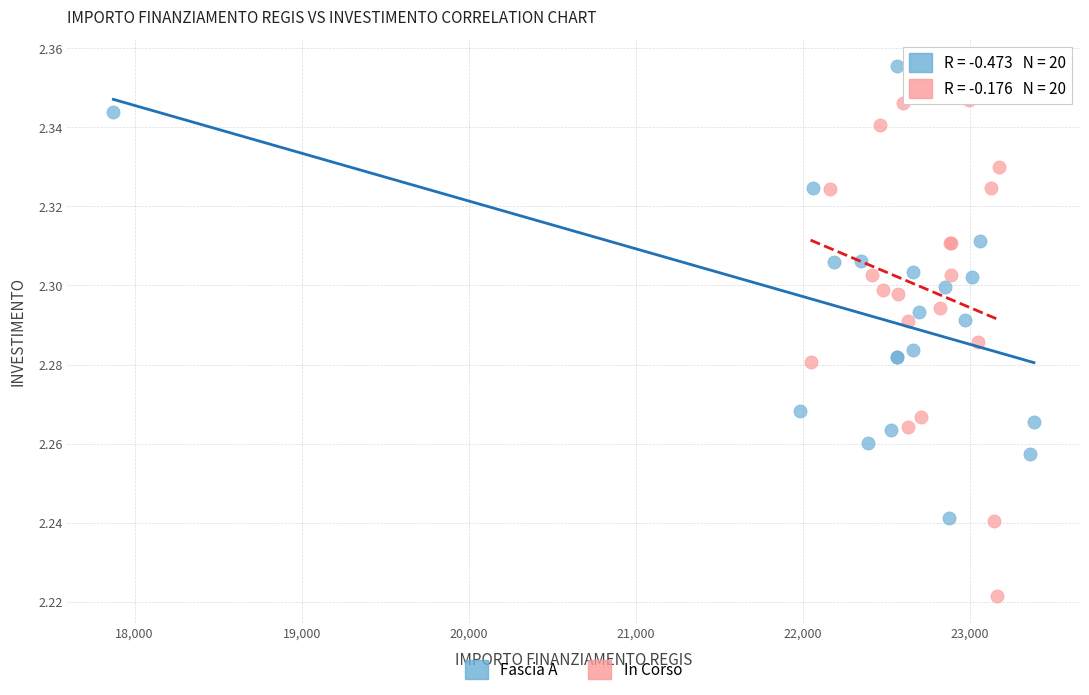

What are all the series names shown in the legend?

Fascia A, In Corso